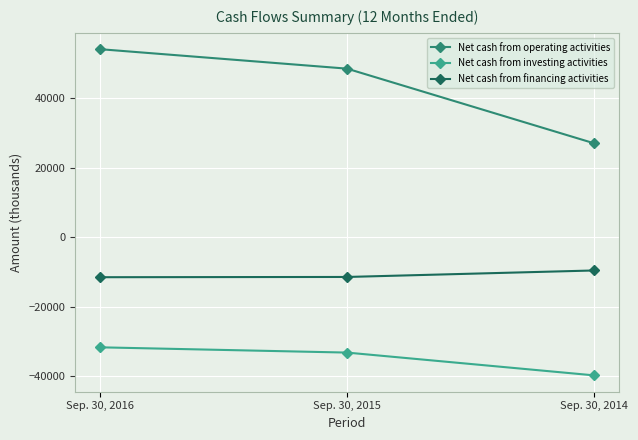

What is the sum of all Net cash from operating activities values?

129328